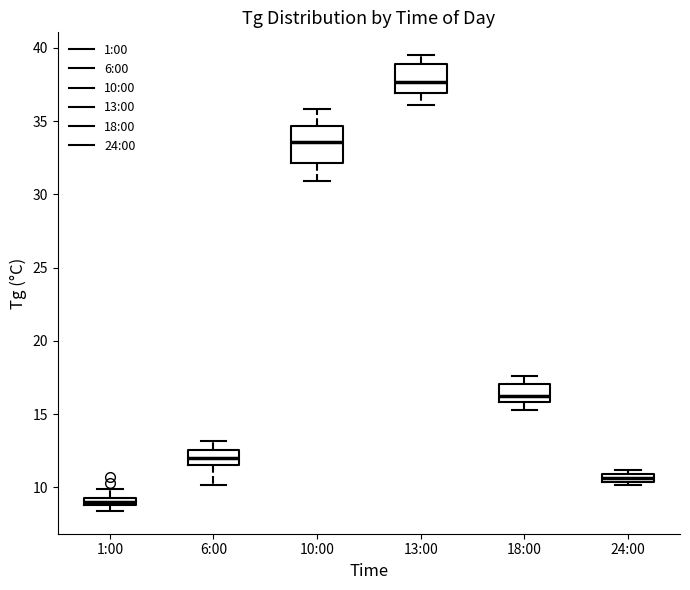

Where is the lower edge of the box for 24:00 on the y-axis? The values are not printed on the chart, so give them approximately, as read against the axis.

10.5